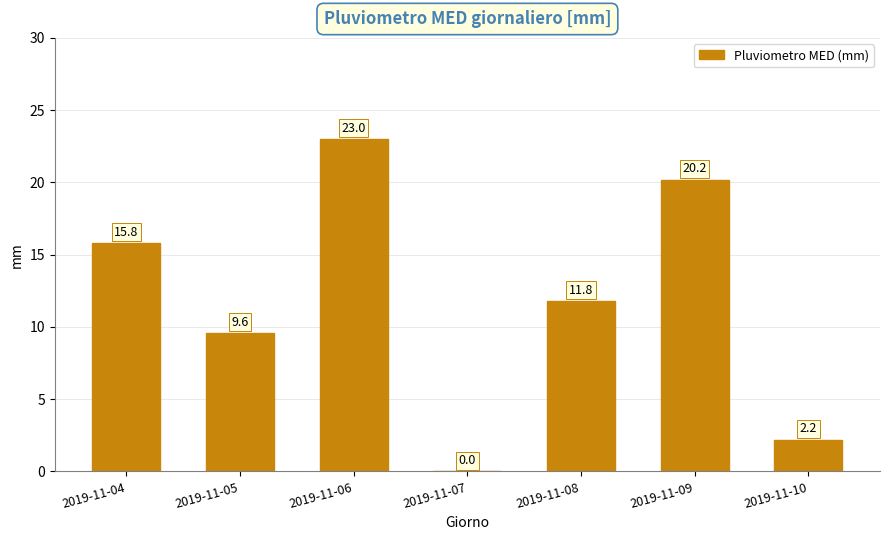

Reading left to right, extract all data points from this chart.

2019-11-04=15.8	2019-11-05=9.6	2019-11-06=23.0	2019-11-07=0.0	2019-11-08=11.8	2019-11-09=20.2	2019-11-10=2.2